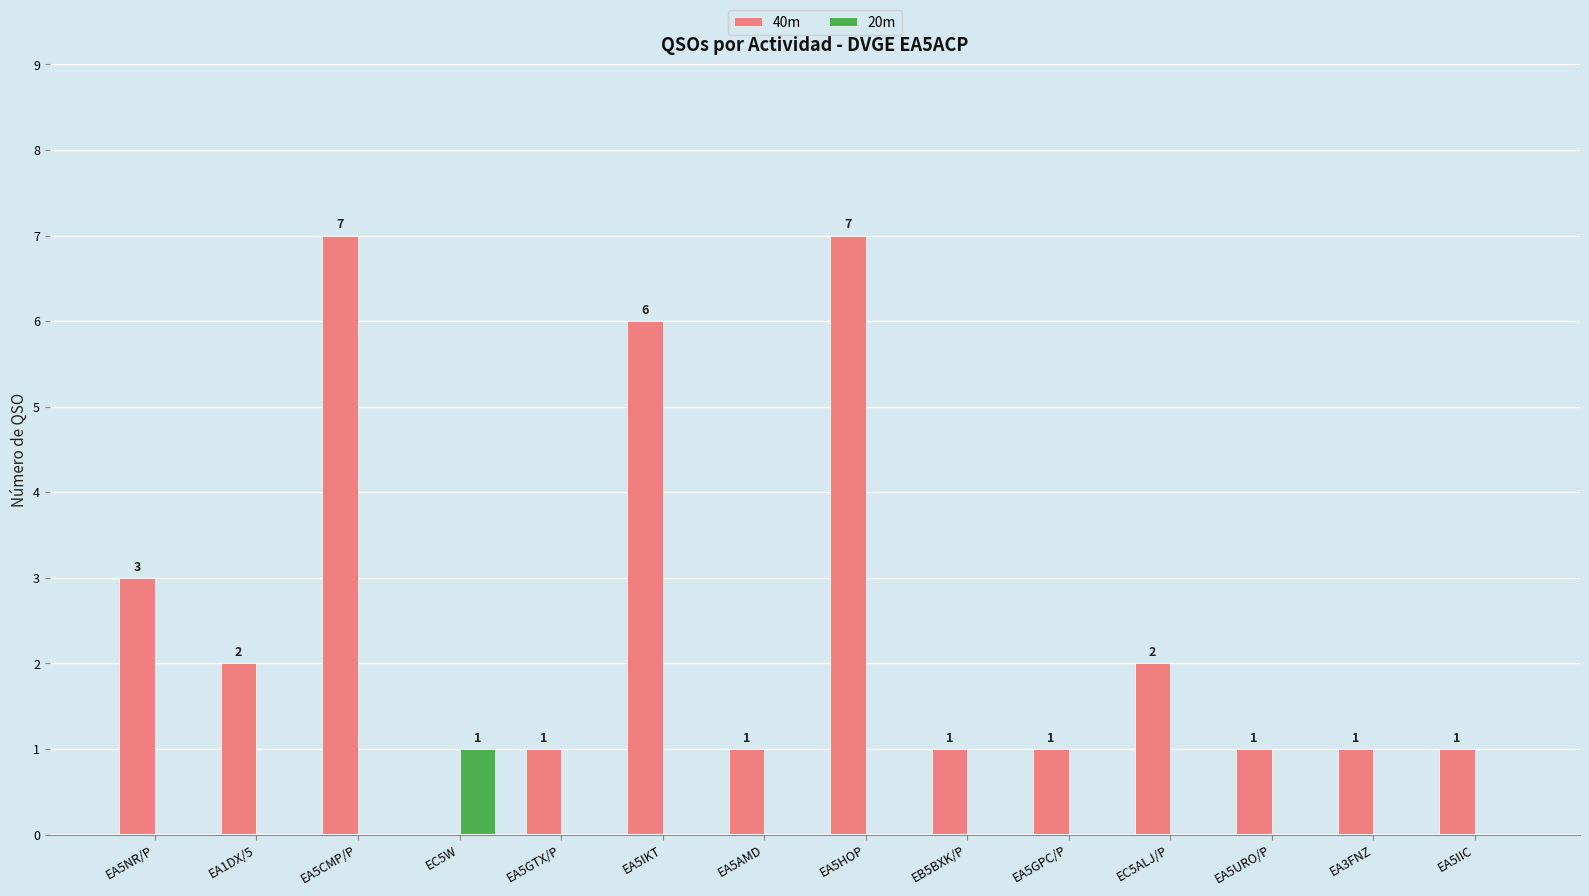

Reading left to right, transcribe all the data shown in this chart.

40m: EA5NR/P=3	EA1DX/5=2	EA5CMP/P=7	EC5W=0	EA5GTX/P=1	EA5IKT=6	EA5AMD=1	EA5HOP=7	EB5BXK/P=1	EA5GPC/P=1	EC5ALJ/P=2	EA5URO/P=1	EA3FNZ=1	EA5IIC=1
20m: EA5NR/P=0	EA1DX/5=0	EA5CMP/P=0	EC5W=1	EA5GTX/P=0	EA5IKT=0	EA5AMD=0	EA5HOP=0	EB5BXK/P=0	EA5GPC/P=0	EC5ALJ/P=0	EA5URO/P=0	EA3FNZ=0	EA5IIC=0